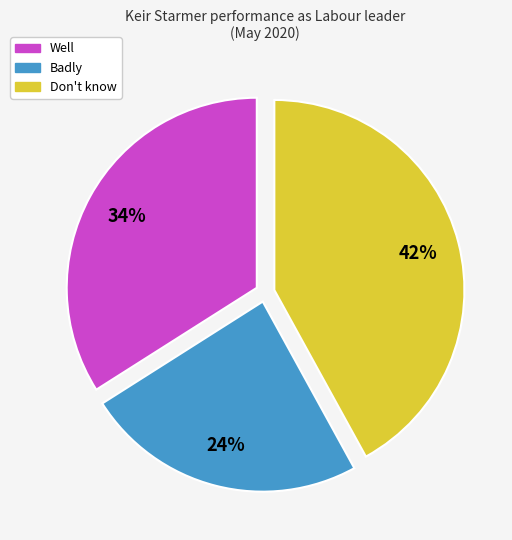

Which category has the smallest portion of the pie?

Badly